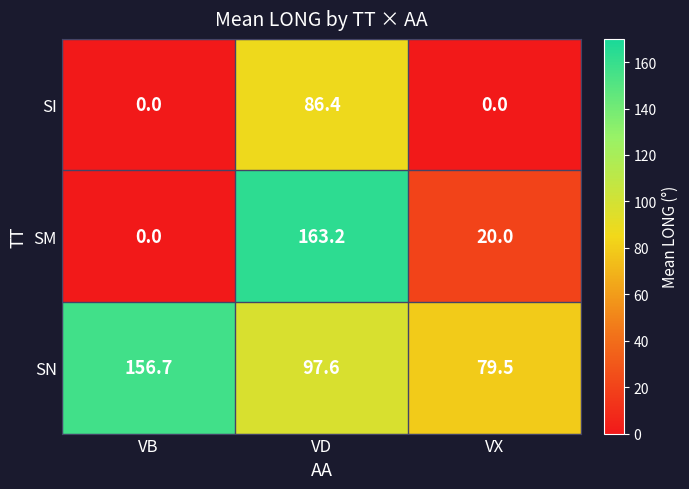

At which category is the sum across all series the highest?

VD